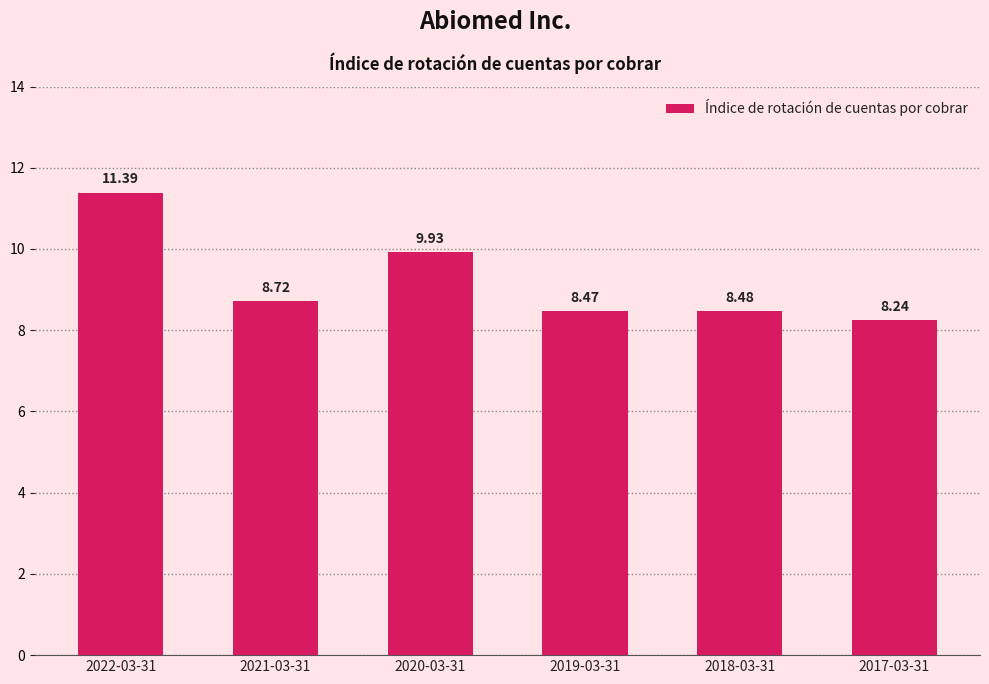

Does the chart contain stacked bars?

No